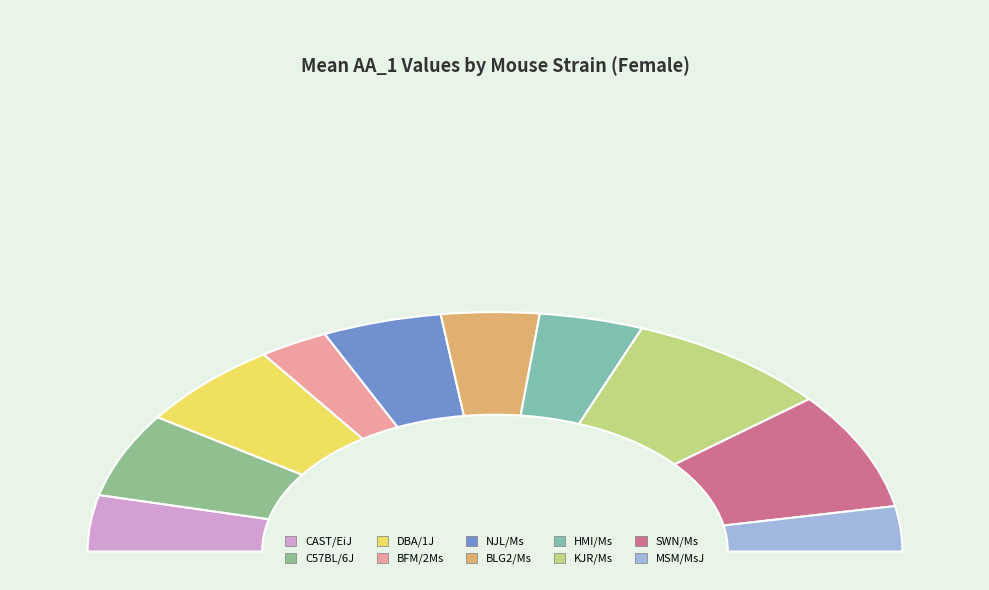

The SWN/Ms slice represents 9% of the pie. True or false?

False